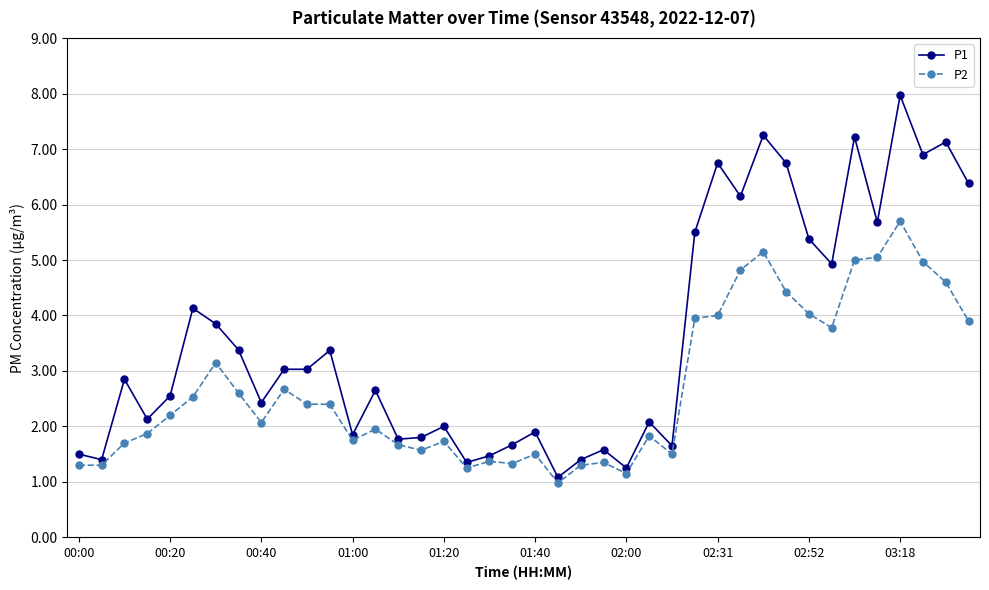

What is the greatest value displayed?

8.0